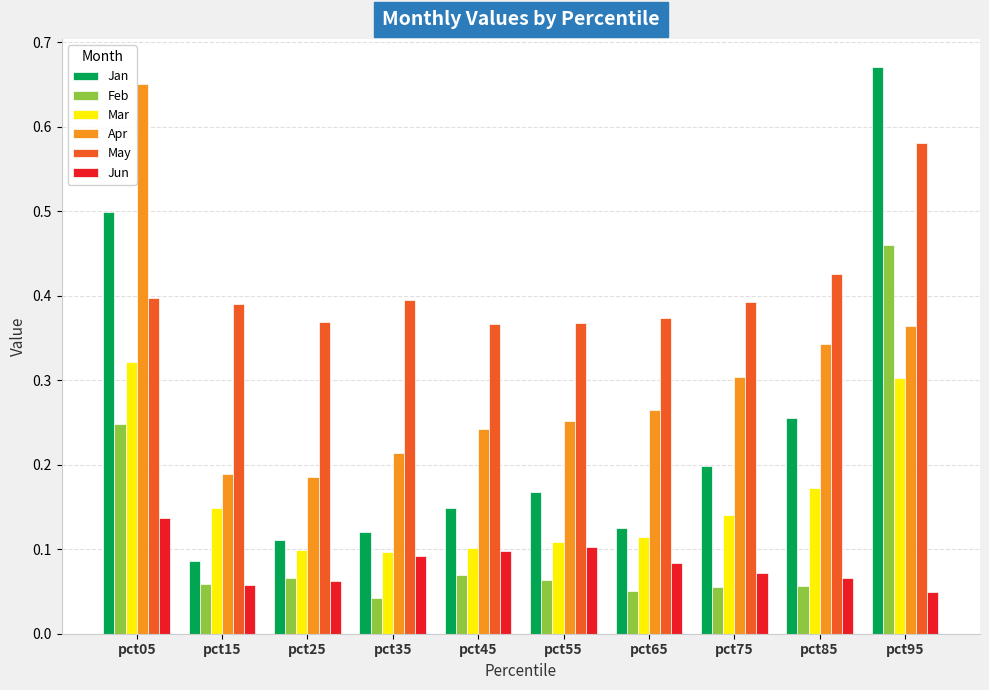

Which category has the highest value across all series?

pct95